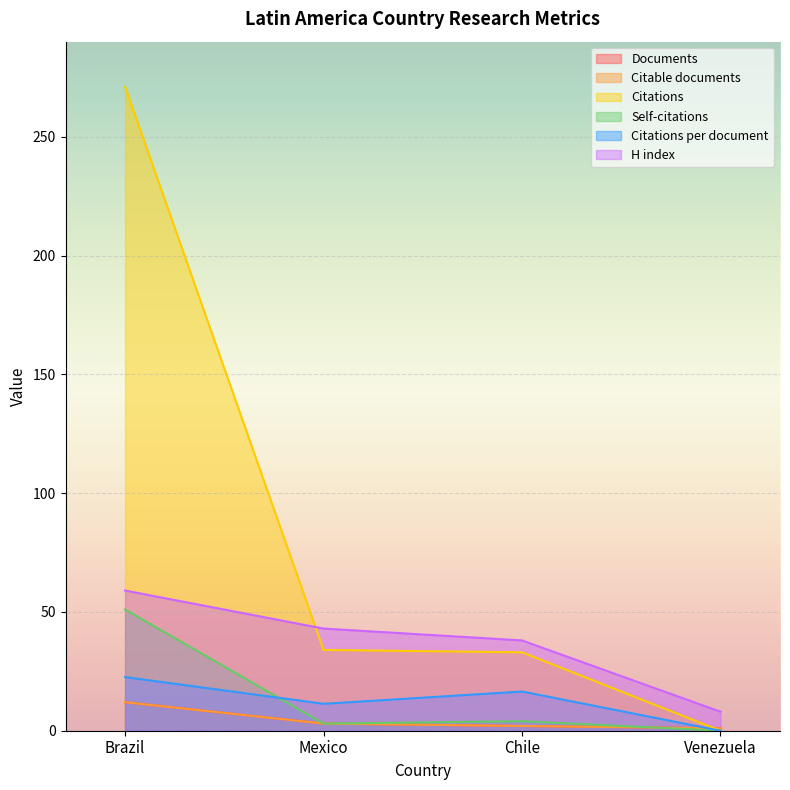

What is the average value of the Citable documents series?

4.5